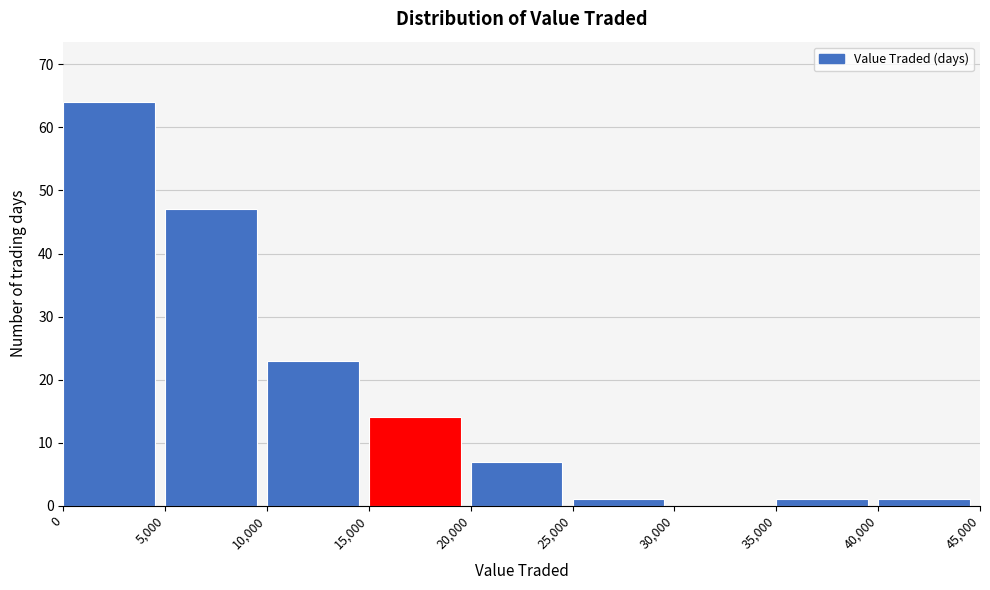

Over which range of the x-axis is the bar tallest?

0 to 5,000